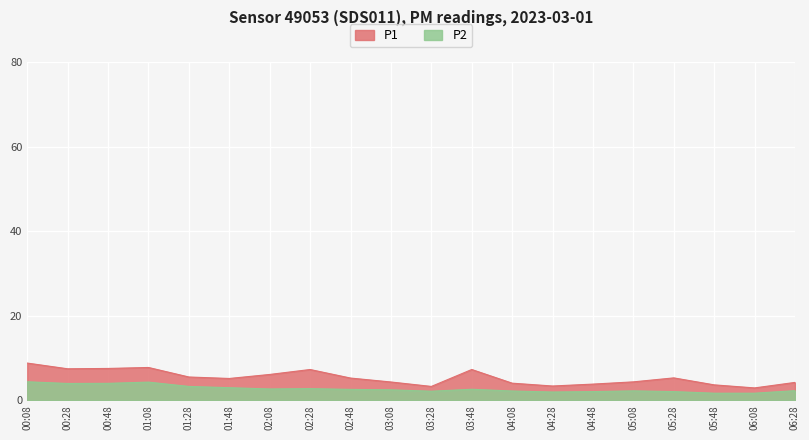

At which category is the sum across all series the highest?

00:08